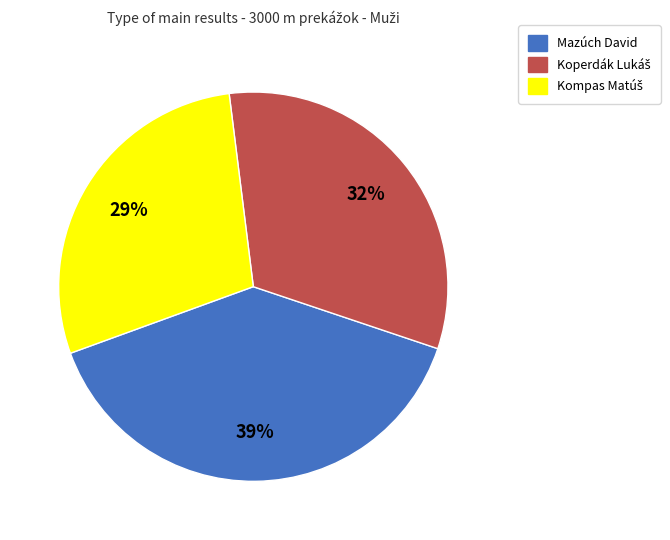

How many segments does this pie chart have?

3